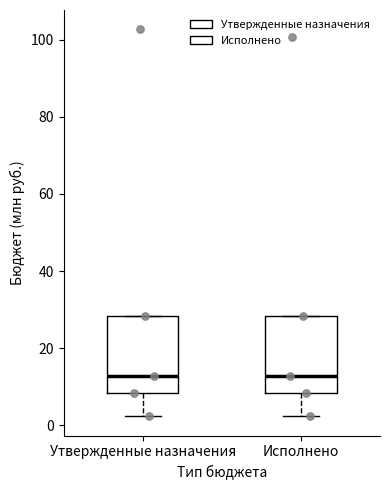

Reading left to right, read every box against the y-axis: the position of its median line, the range the box covers, and the ends of its whiskers. The values are not printed on the chart, so give them approximately, as read against the axis.

Утвержденные назначения: median 12, box 8 to 28, whiskers 2 to 28
Исполнено: median 12, box 8 to 28, whiskers 2 to 28